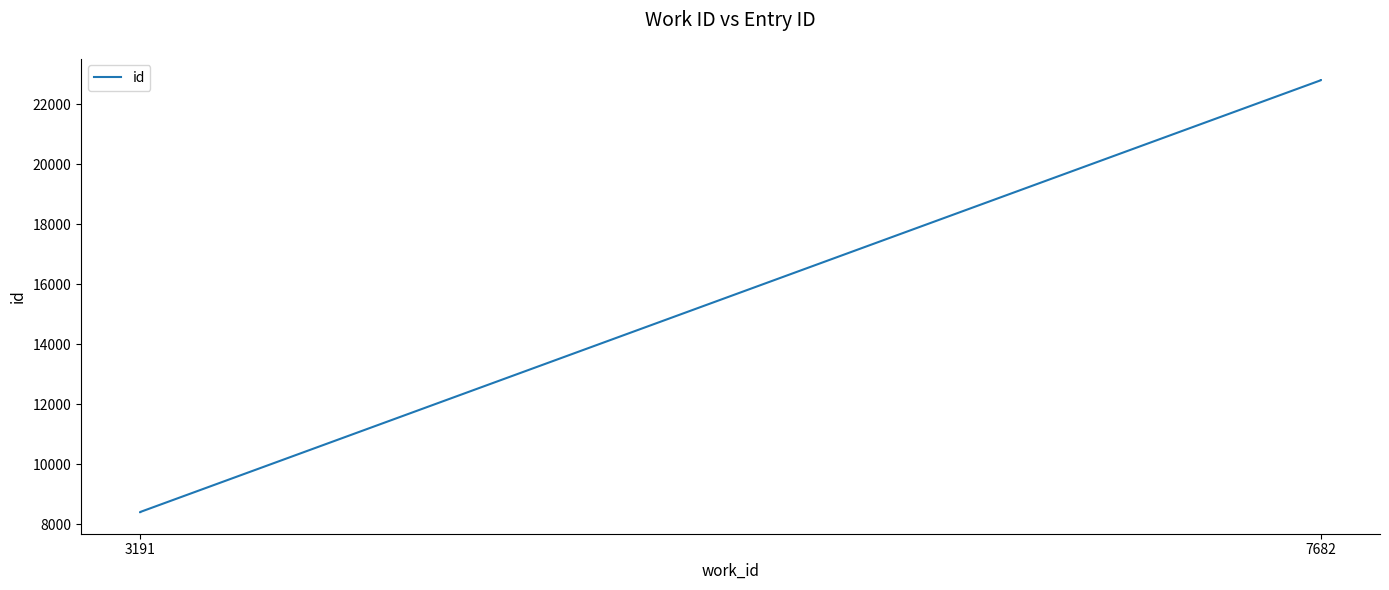

What is the change in value from 3191 to 7682?

+14390